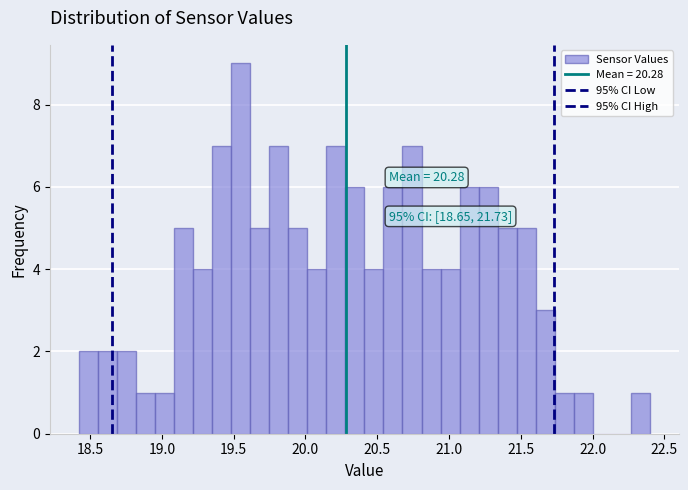

Read against the x-axis, roughly where is the centre of the tallest bar?

19.55